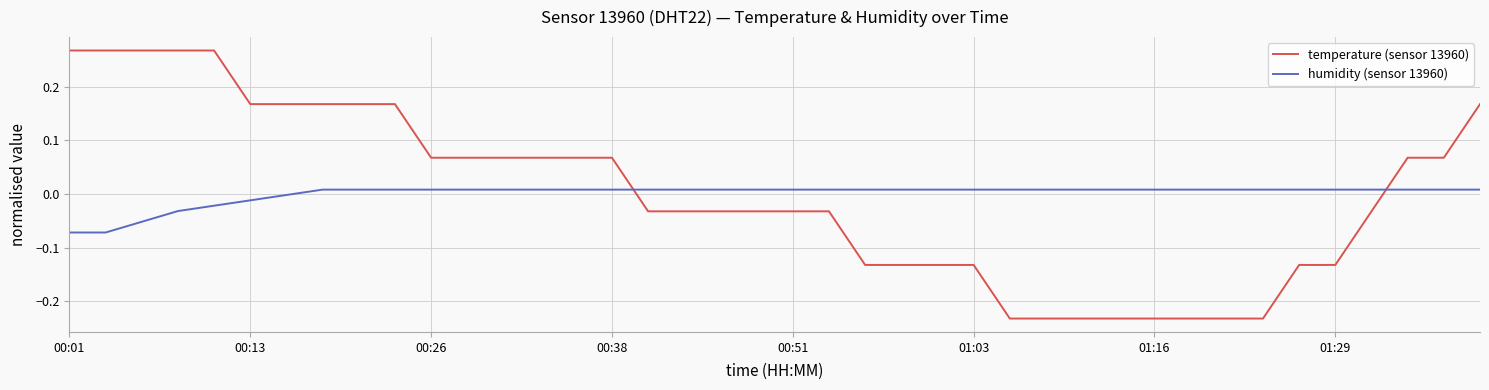

What is the difference between the maximum and minimum values in the temperature (sensor 13960) series?

0.5